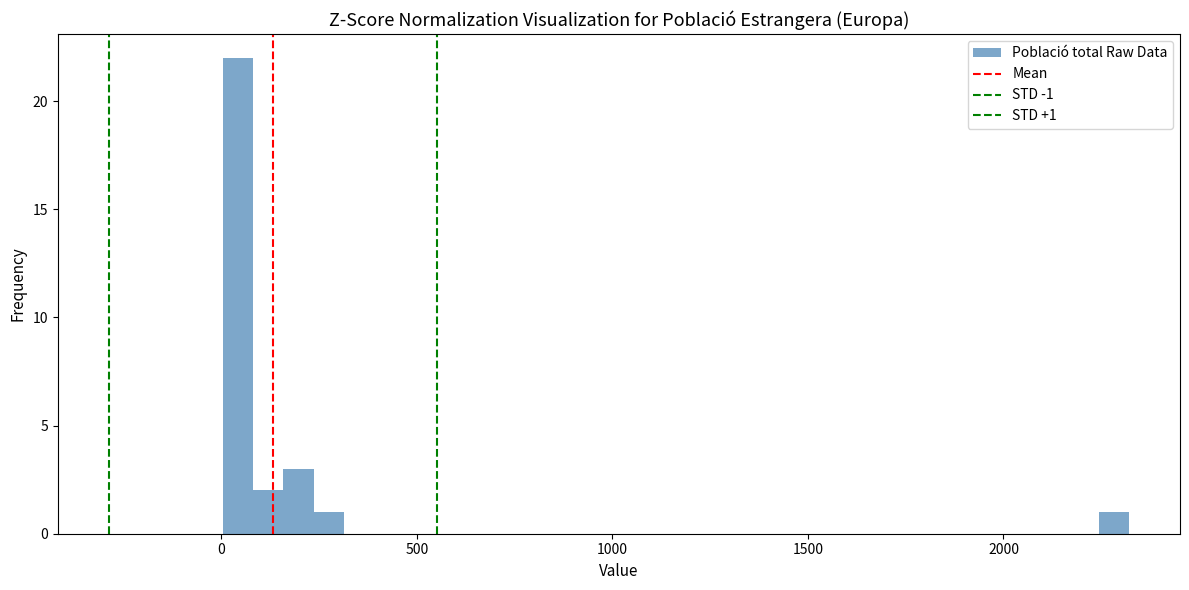

Read against the x-axis, roughly where is the centre of the tallest bar?

50